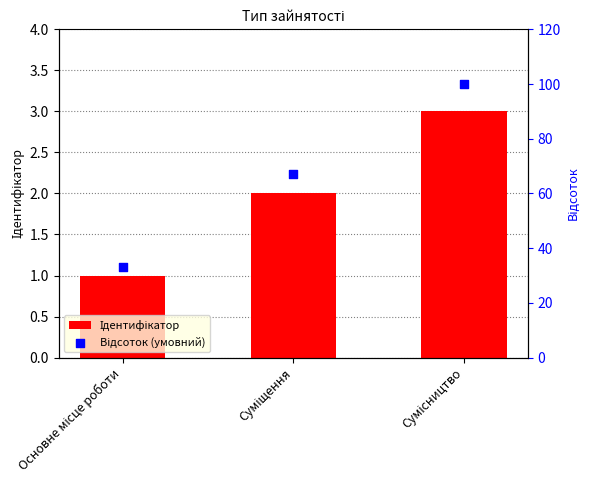

Is the value of Ідентифікатор at Сумісництво greater than the value of Відсоток (умовний) at Основне місце роботи?

No